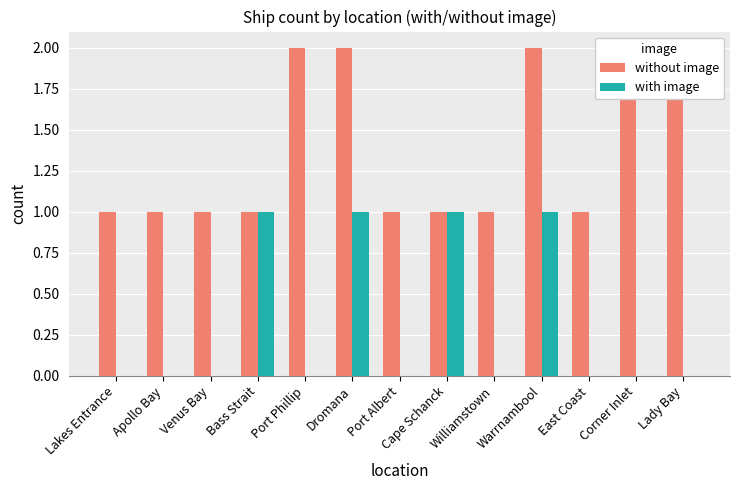

Which series has the largest total across all categories?

without image